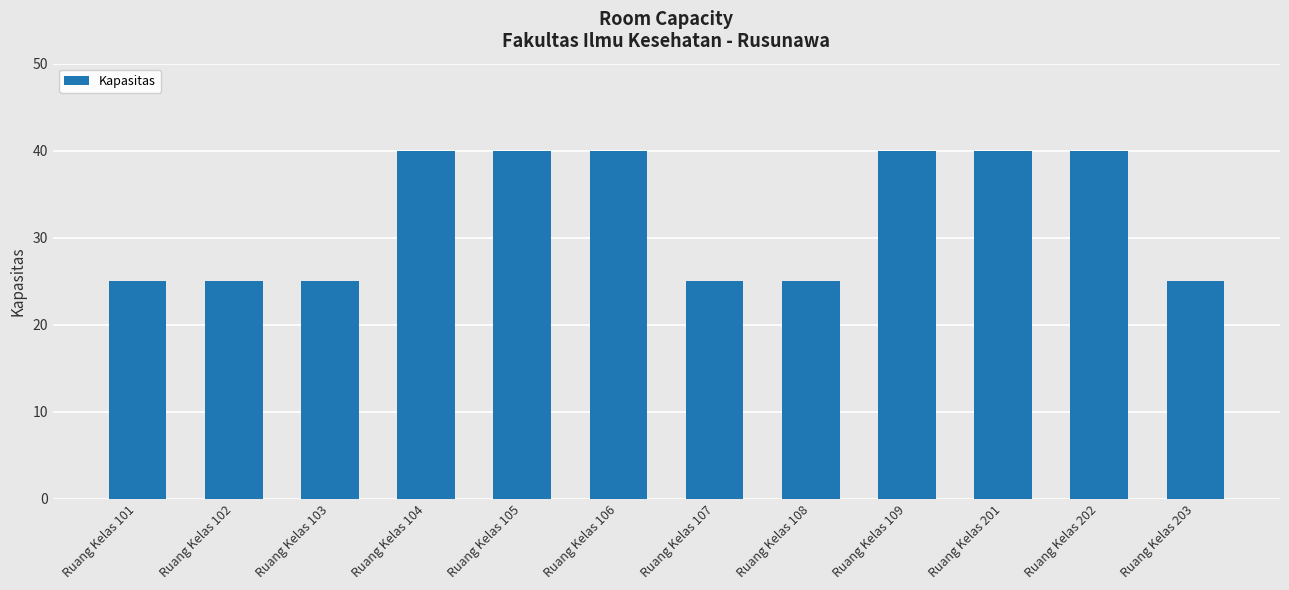

What is the maximum value shown in the chart?

40